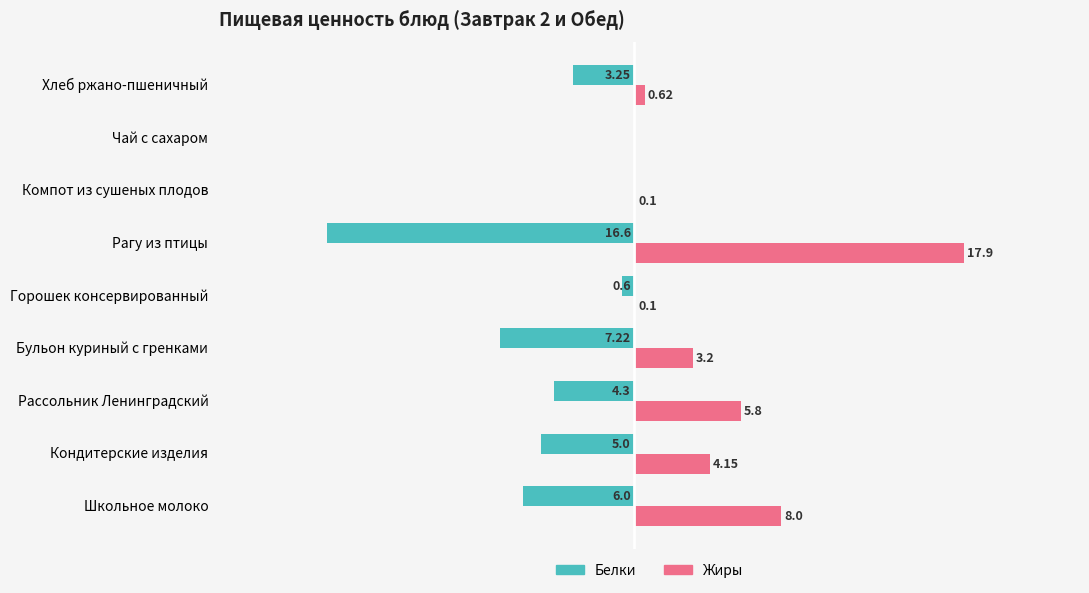

Is the value of Жиры at Бульон куриный с гренками greater than the value of Белки at Рагу из птицы?

Yes